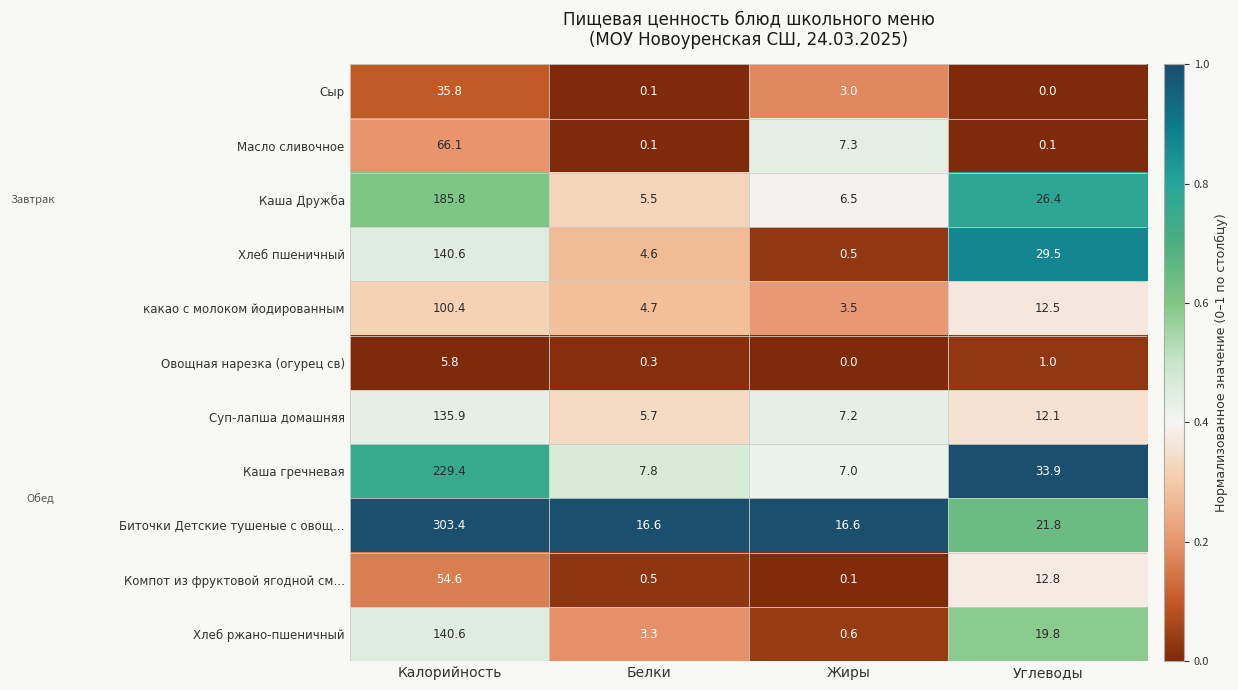

At which category does the chart reach its peak across all series?

Калорийность